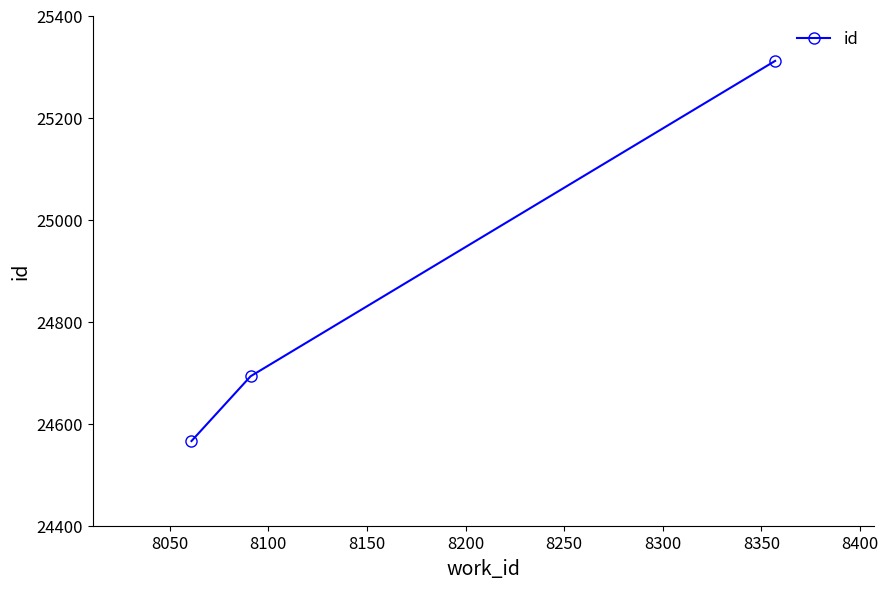

Does the chart have visible grid lines?

No